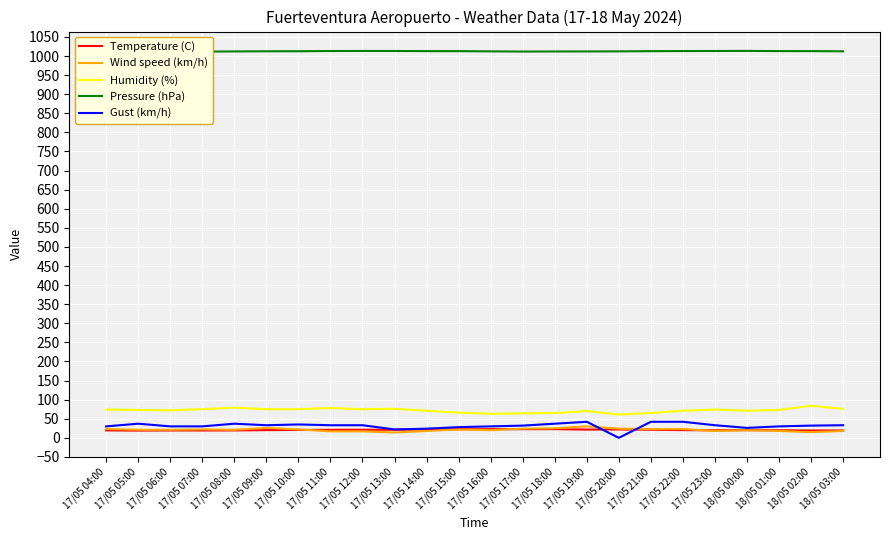

At which category does Gust (km/h) reach its first local valley?

17/05 09:00